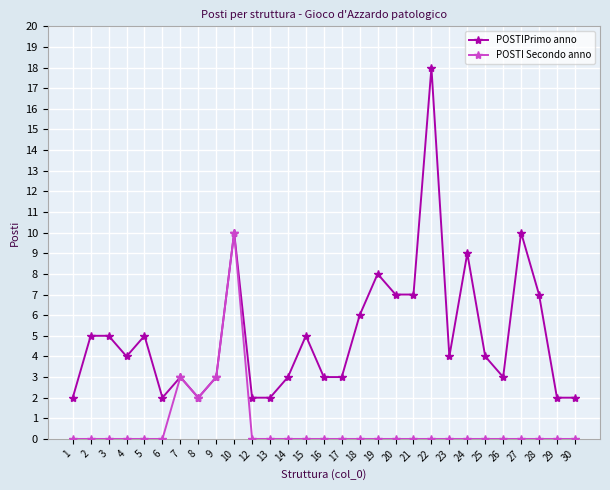

Rank the series by their maximum value, from highest to lowest.

POSTIPrimo anno, POSTI Secondo anno